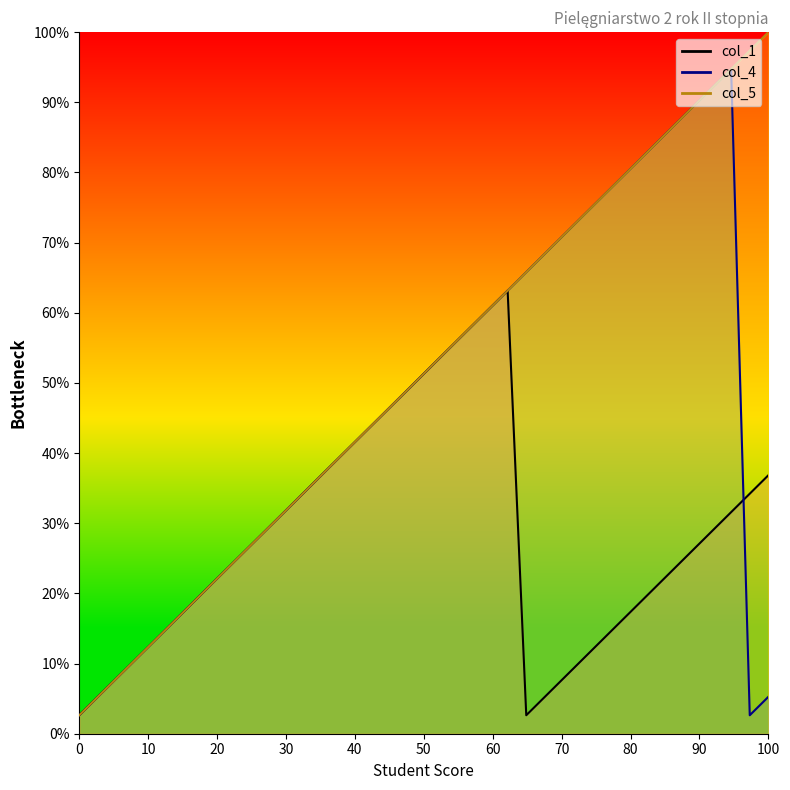

What is the minimum value shown in the chart?

2.6